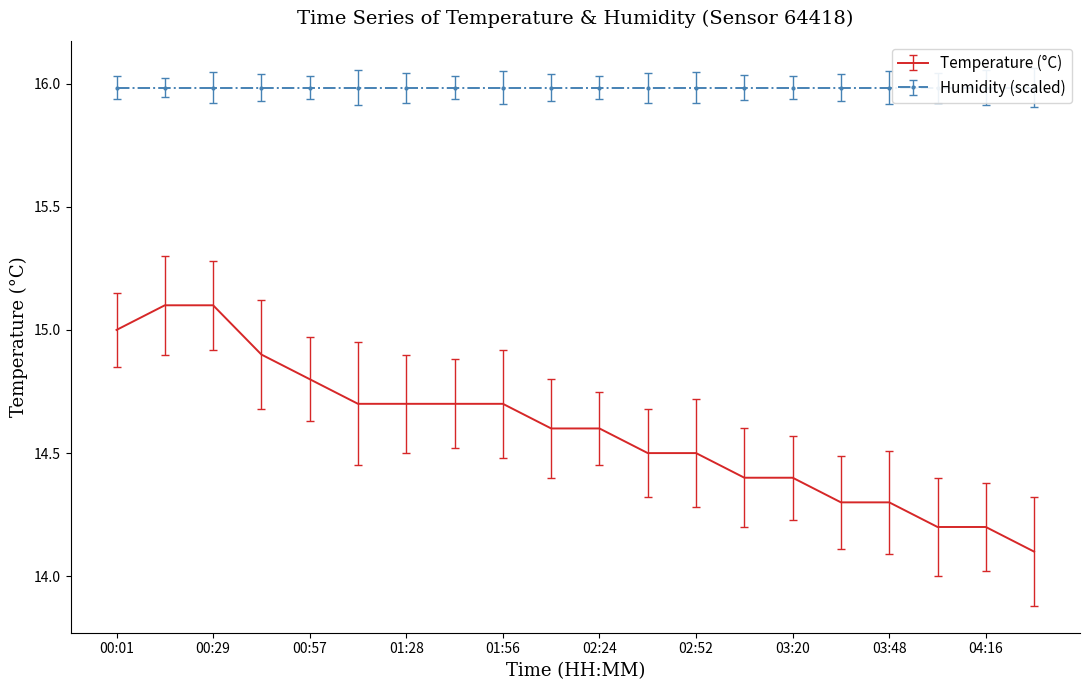

Count the number of categories in the chart.

20